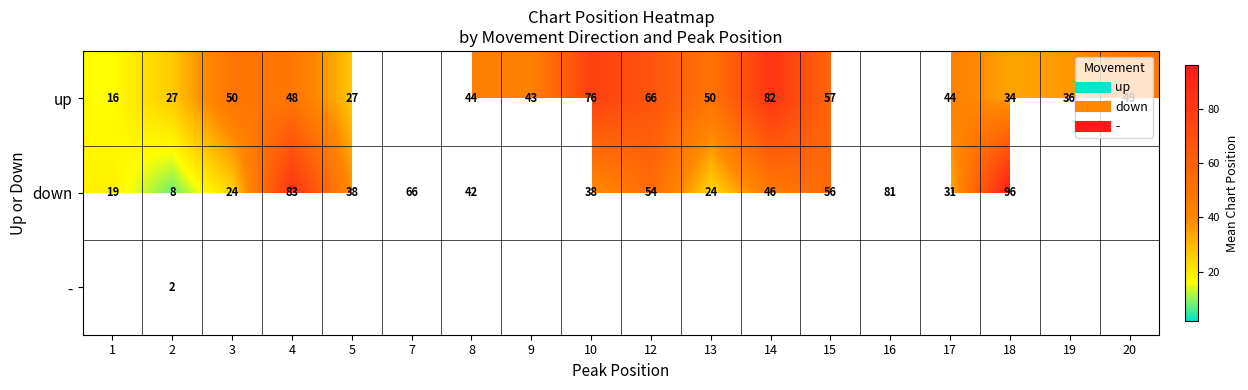

What is the sum of the row_0 values at 19 and 15?

93.5